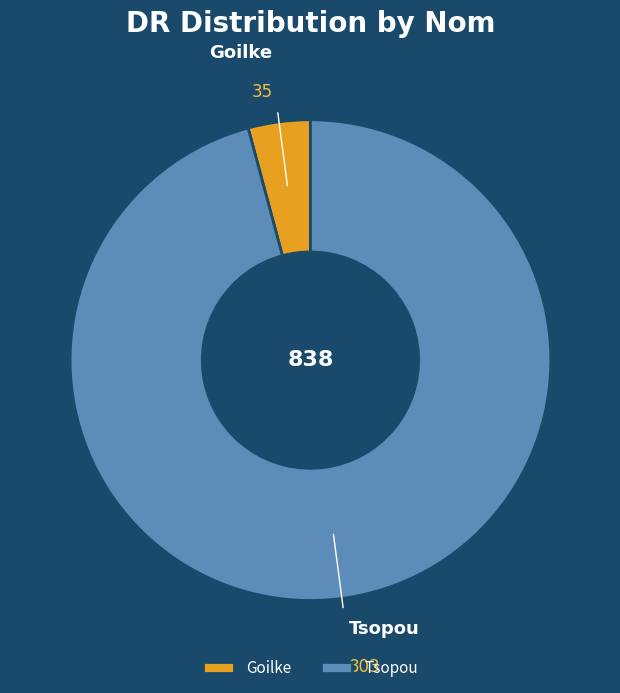

The Tsopou slice represents 96% of the pie. True or false?

True